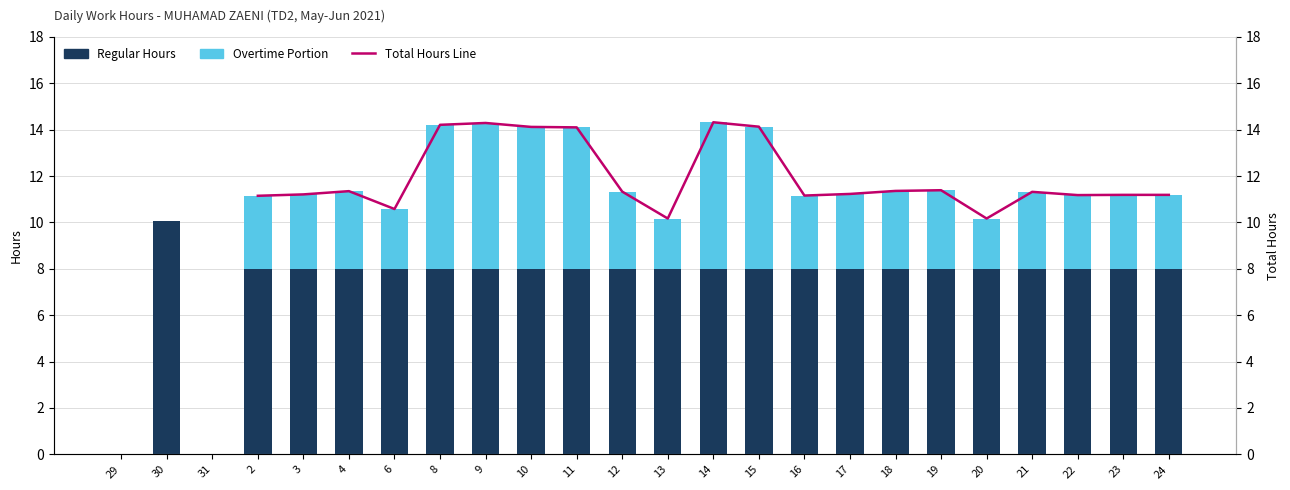

What is the sum of the Total Hours Line values at 21 and 23?

22.5